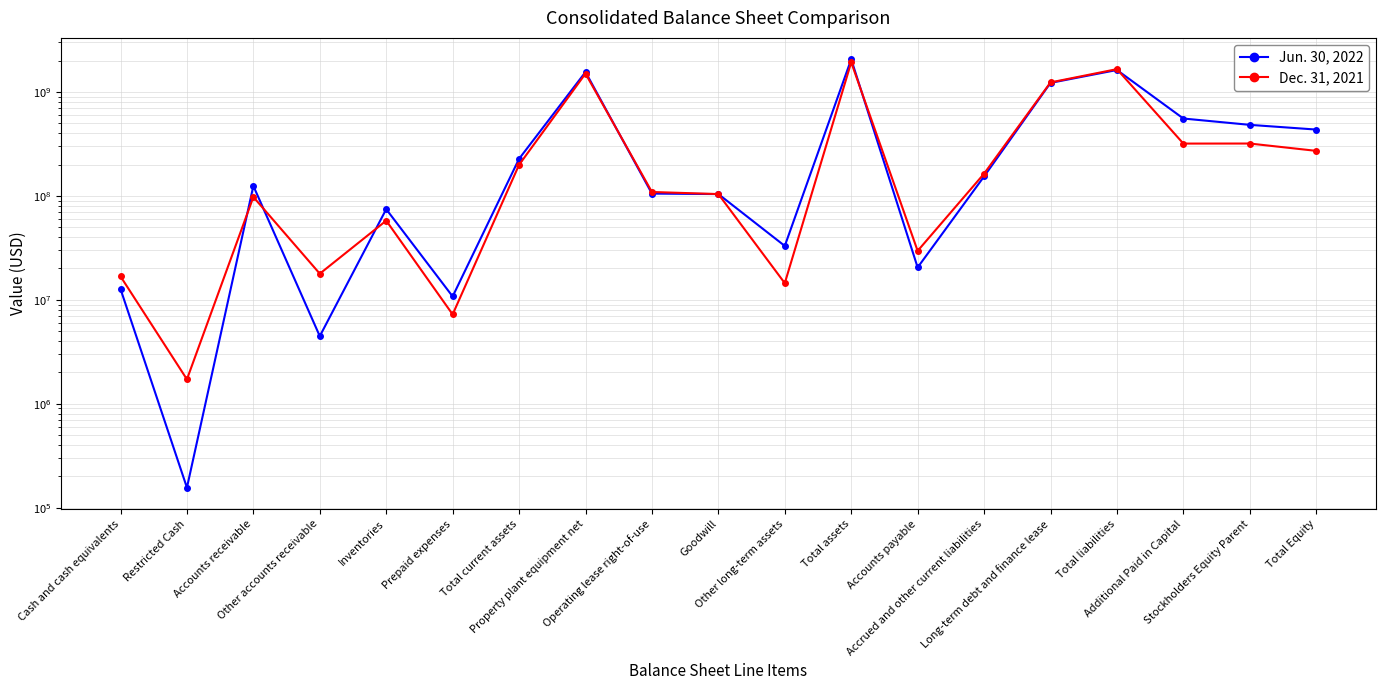

After their last crossing, which series has the higher values: Jun. 30, 2022 or Dec. 31, 2021?

Jun. 30, 2022